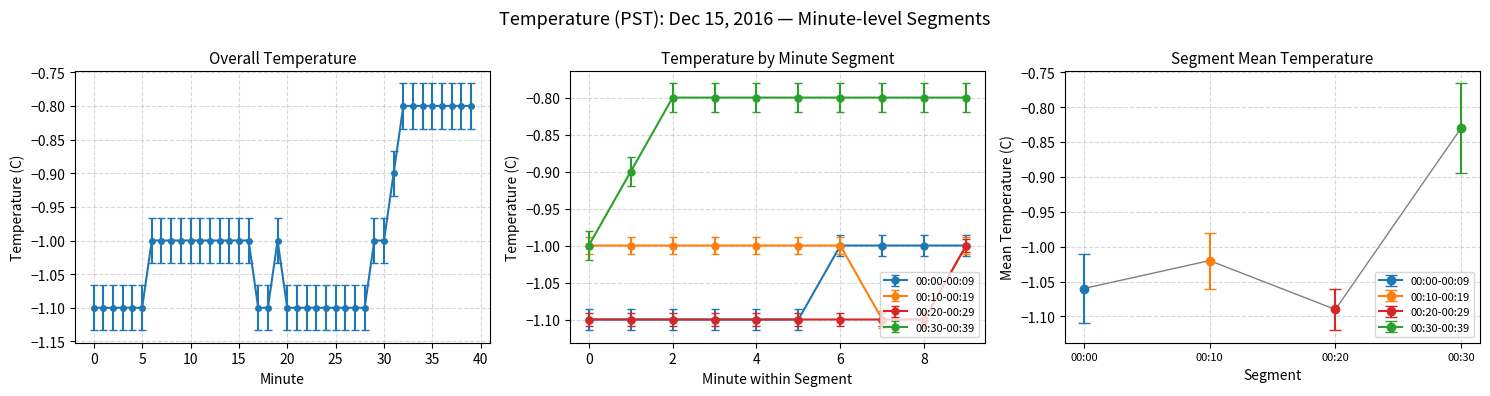

True or false: 00:10-00:19 and 00:30-00:39 intersect in this chart.

False